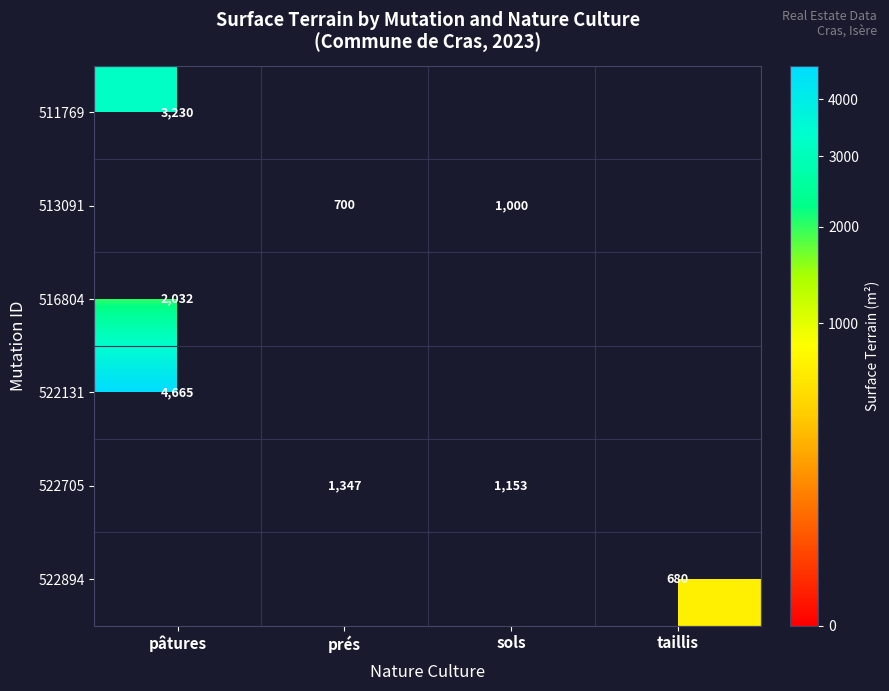

Which category has the lowest value across all series?

taillis